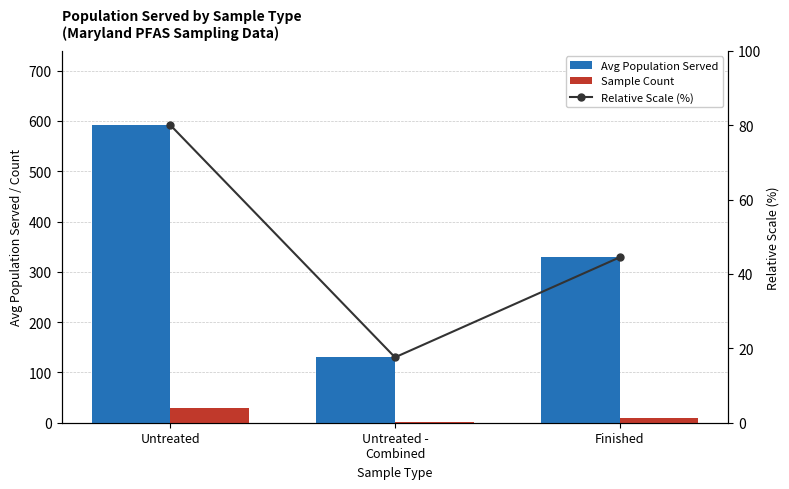

Which category has the highest value in the Relative Scale (%) series?

Untreated